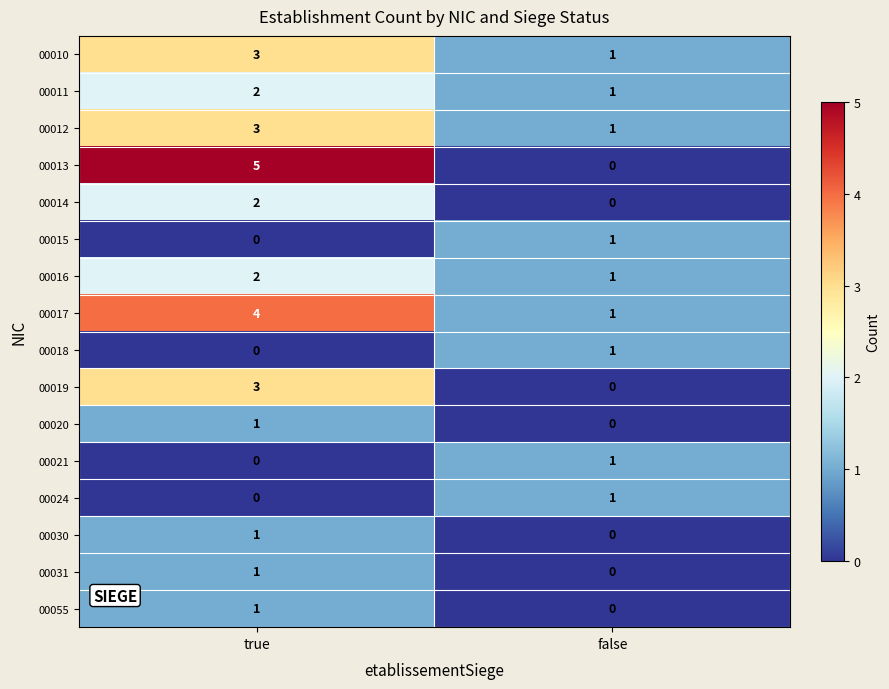

What is the sum of the 00010 values at true and false?

4